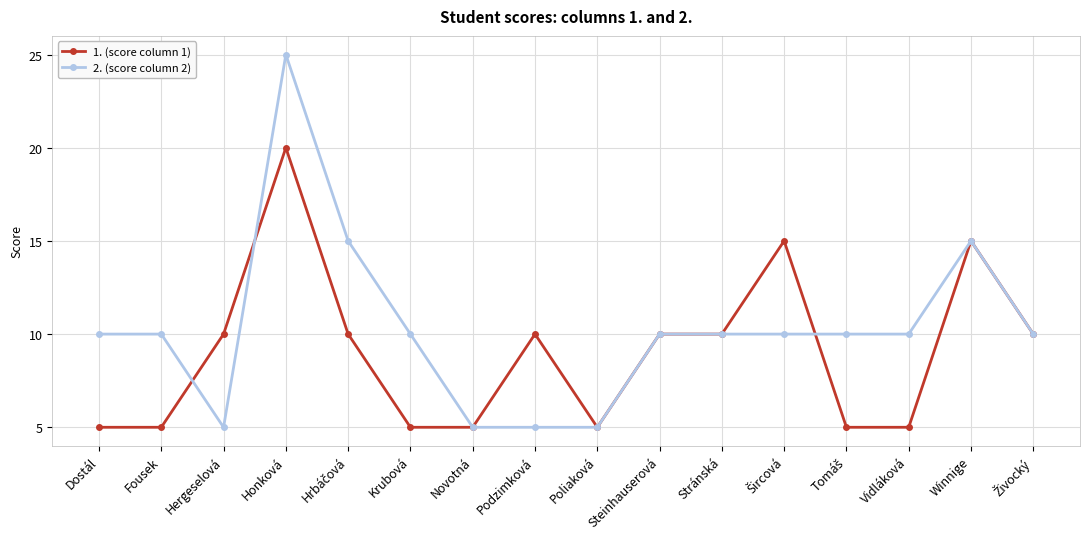

Which series has the largest range (max minus min)?

2. (score column 2)